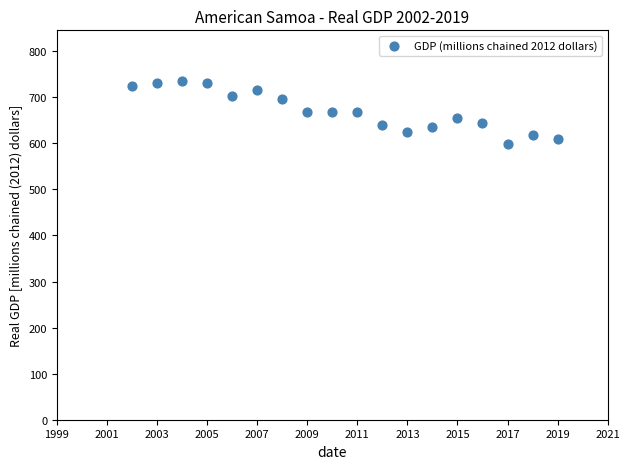

What is the range of Y values (max minus min)?

136